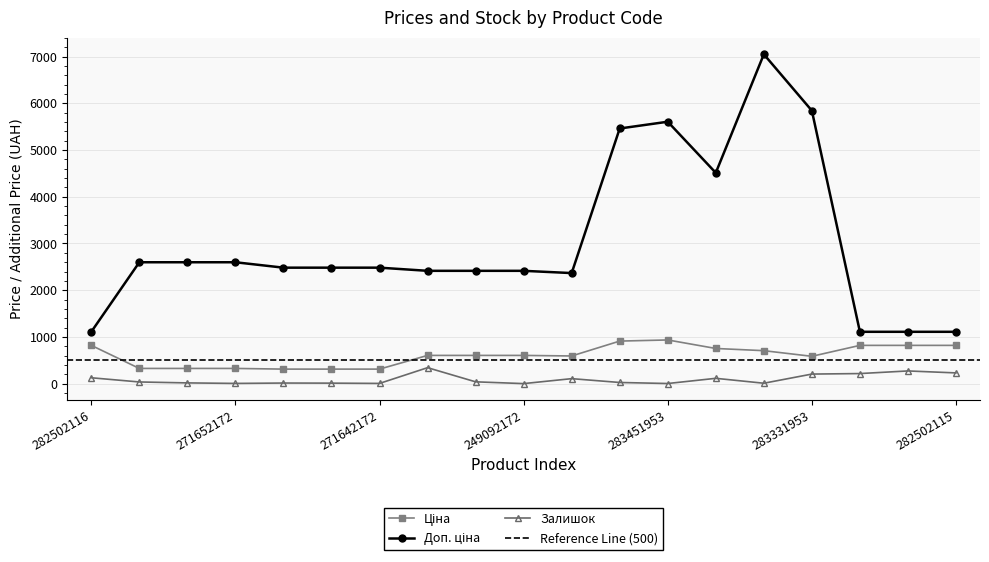

What is the difference between the maximum and second lowest values in the Залишок series?

339.0